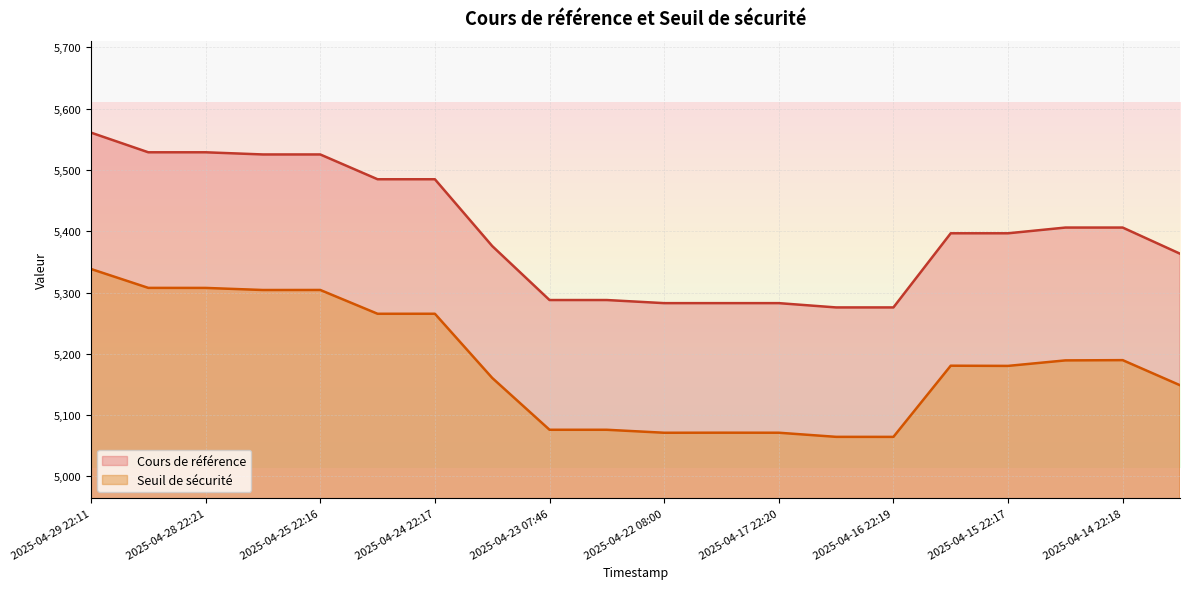

True or false: Cours de référence and Seuil de sécurité intersect in this chart.

False